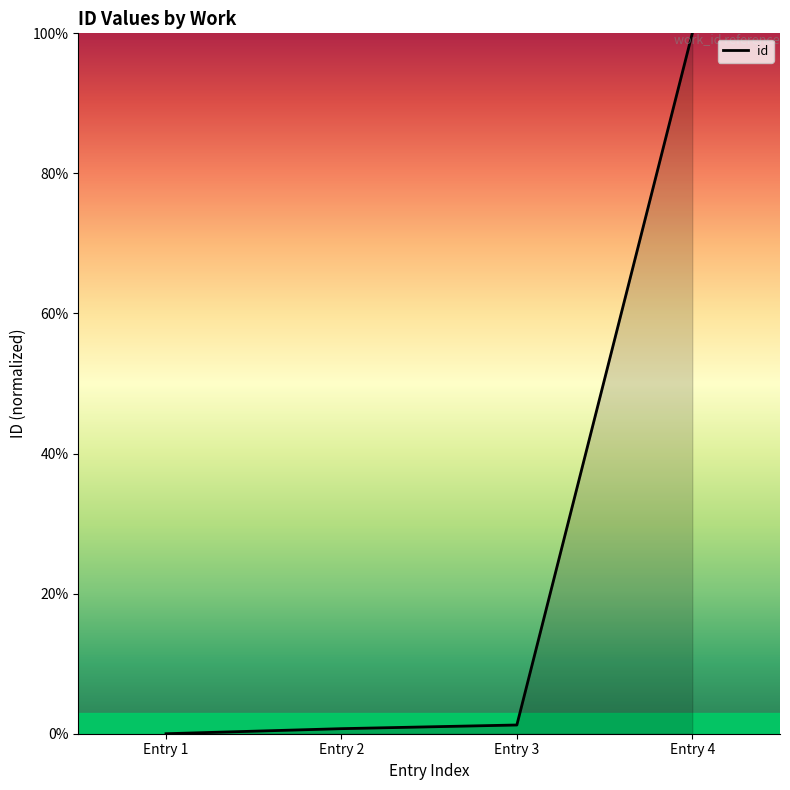

How many values are above zero?

3